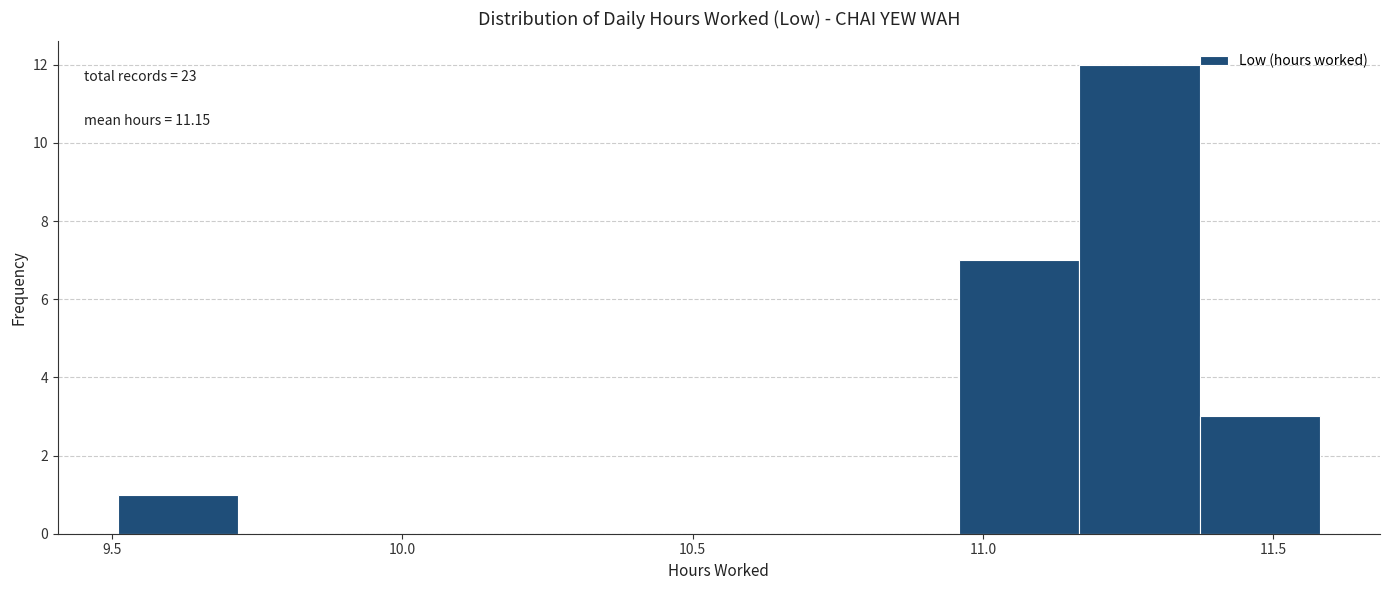

Which range on the x-axis has the tallest bar?

11.15 to 11.35